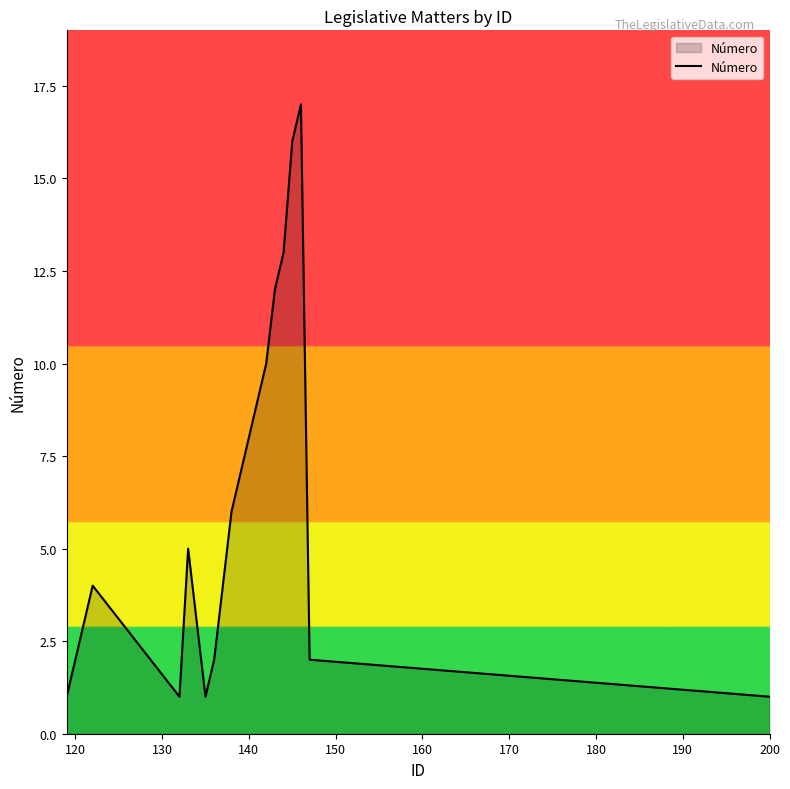

What is the greatest value displayed?

17